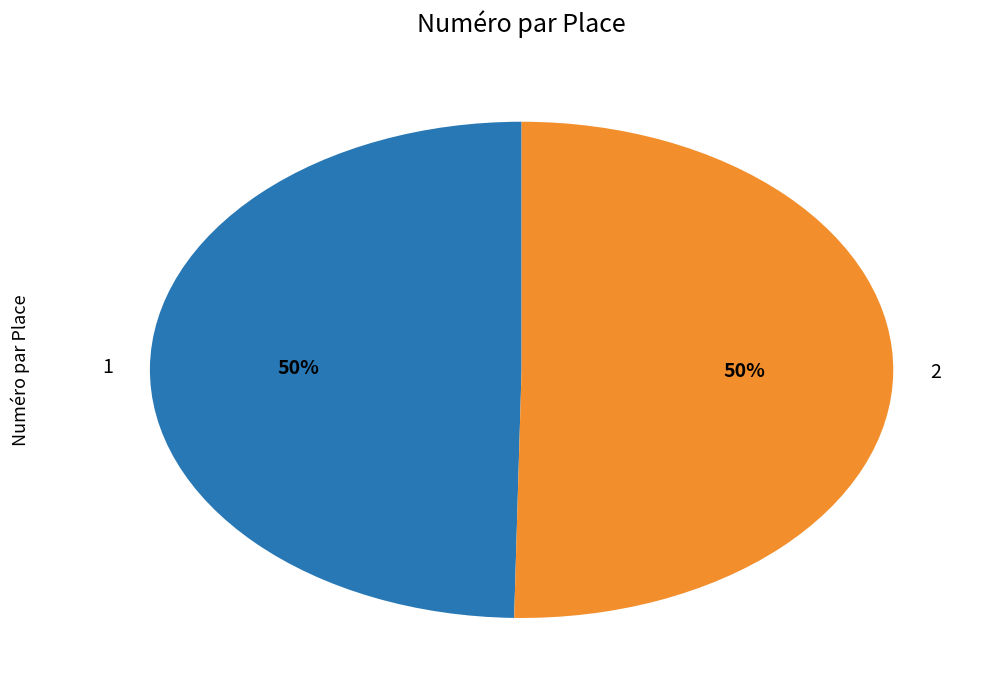

How many slices are in this pie chart?

2